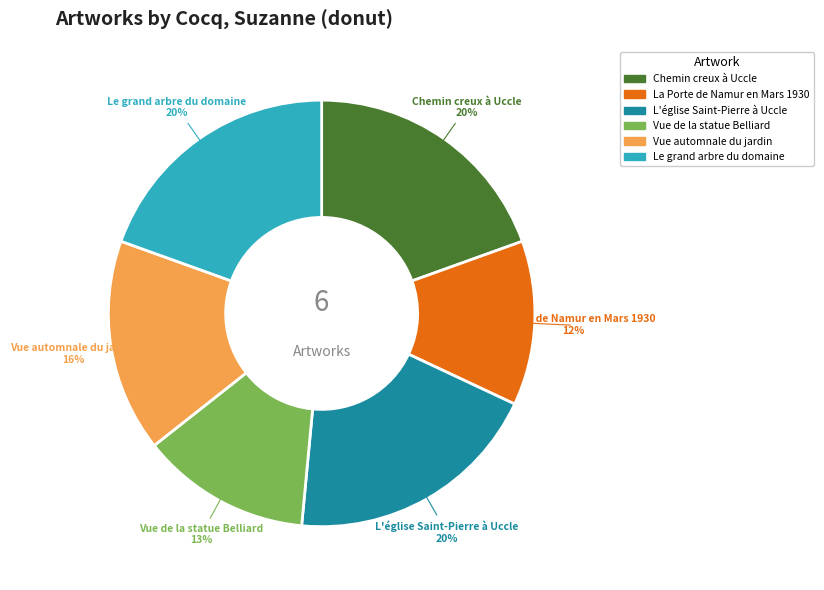

Count the number of slices in the pie.

6